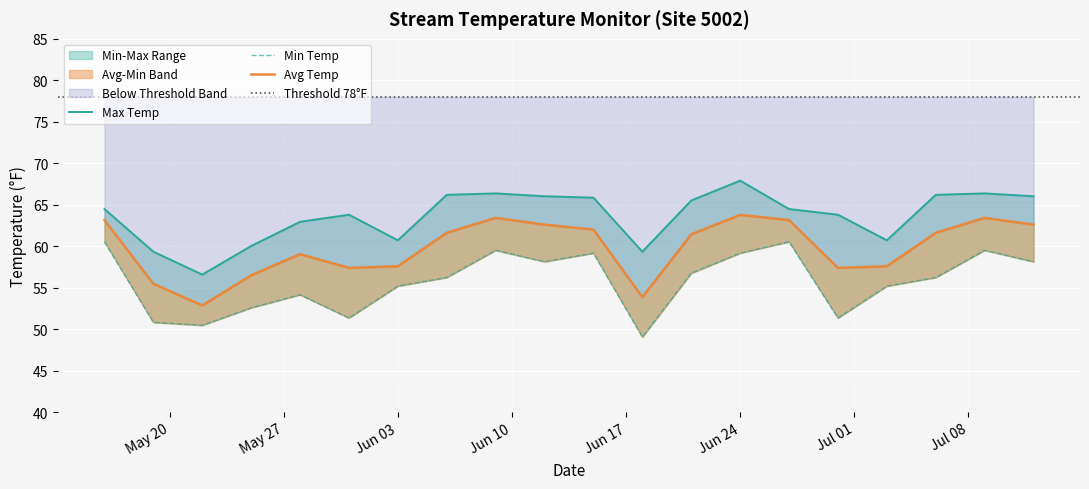

What is the sum of all Max Temp values?

1272.6